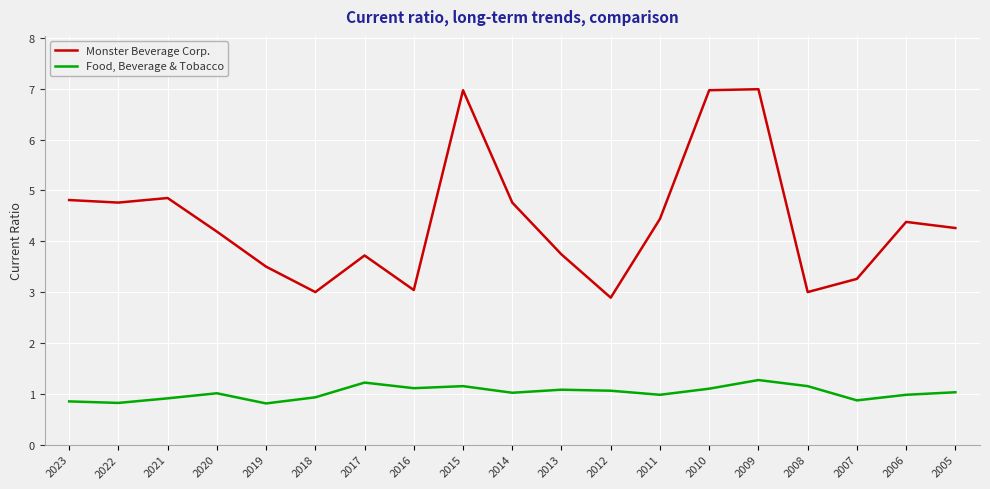

What is the sum of the Monster Beverage Corp. values at 2010 and 2017?

10.7